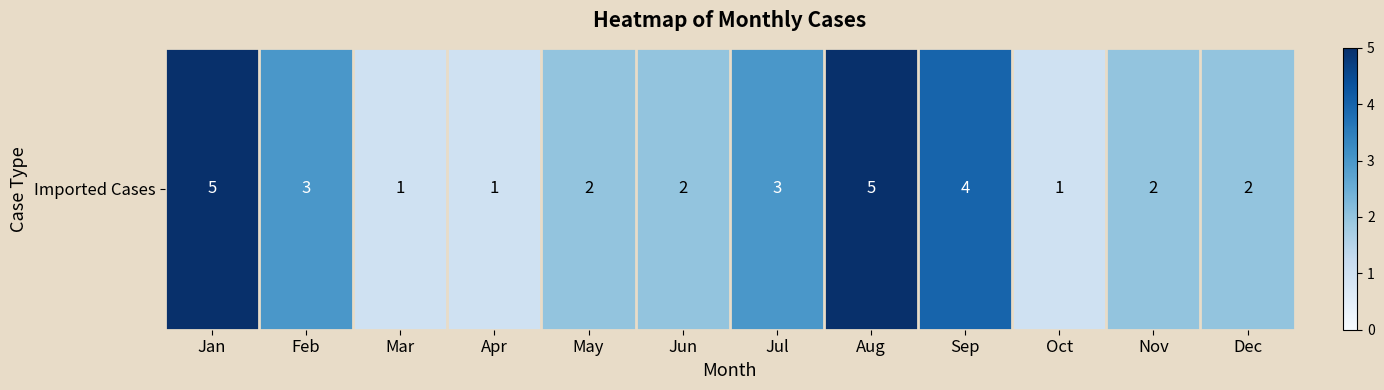

What is the change in value from Sep to Dec?

-2